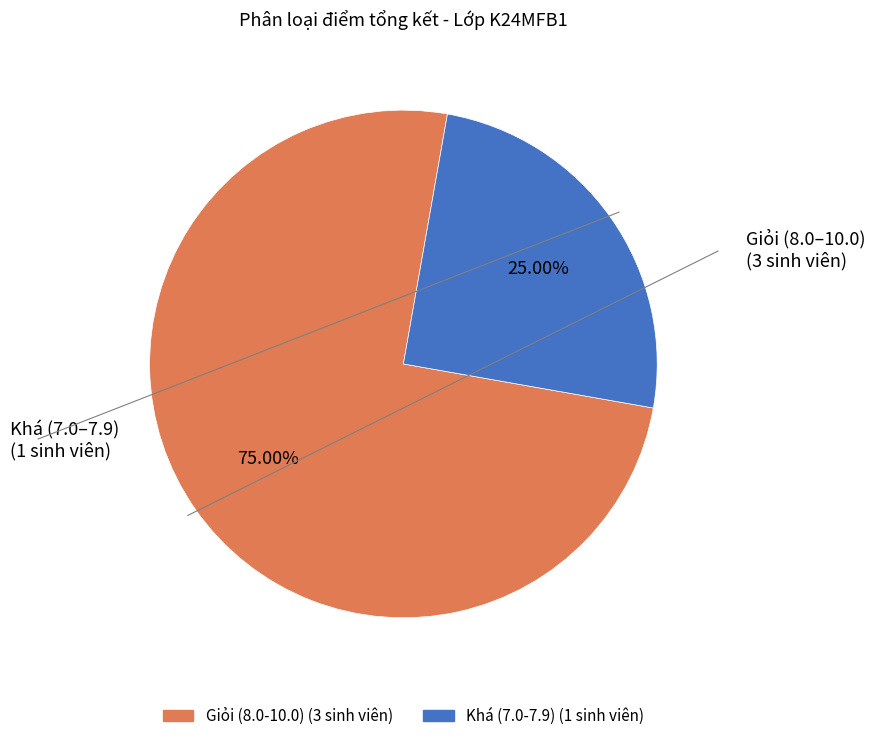

Is there any slice that represents more than half of the pie?

Yes